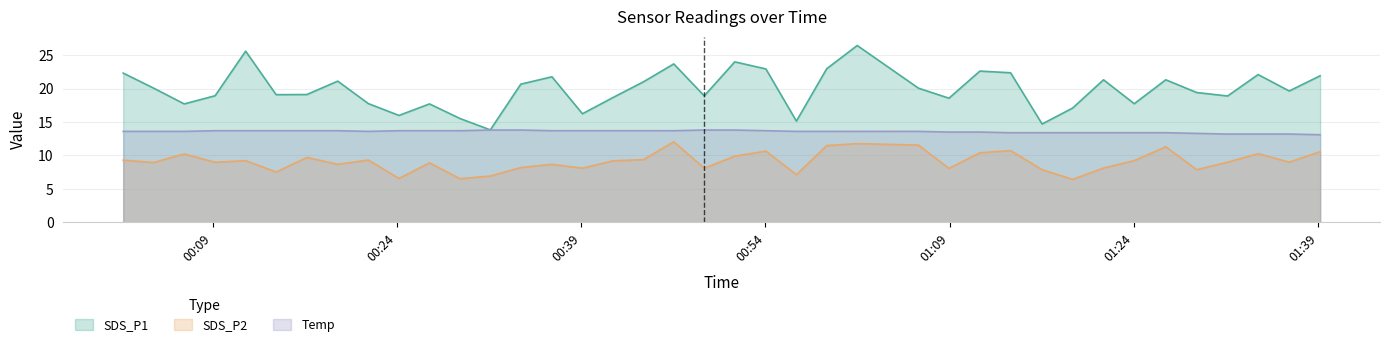

Which category has the highest value in the SDS_P1 series?

2022/10/31 01:01:28